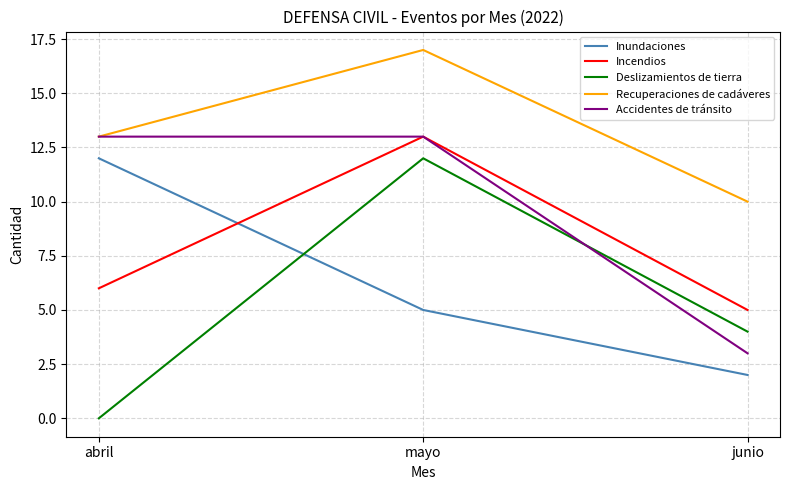

The Inundaciones series shows 5 at mayo. True or false?

True